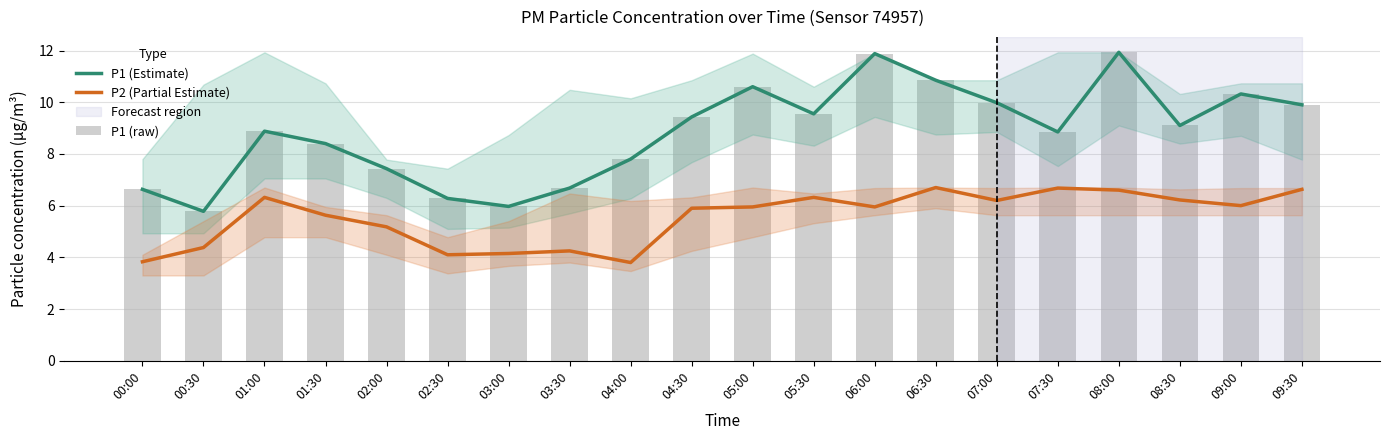

What is the sum of all P1 (Estimate) values?

176.2